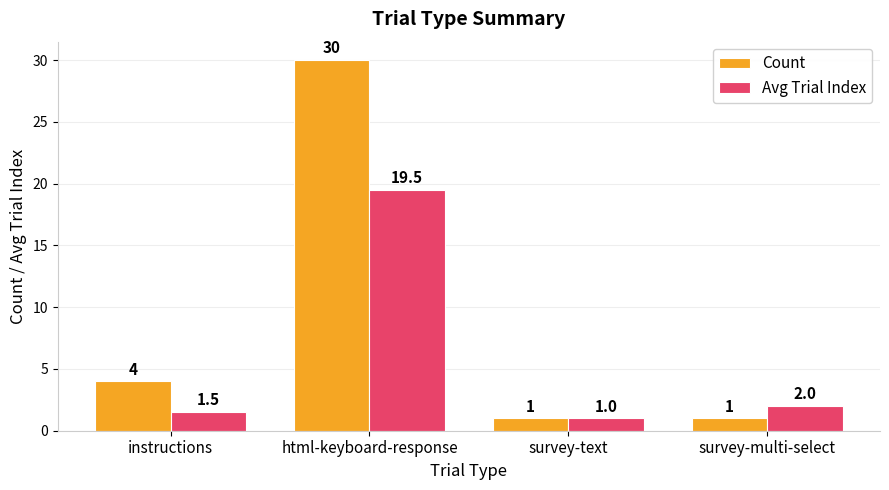

Between survey-text and survey-multi-select, which series saw the biggest shift?

Avg Trial Index